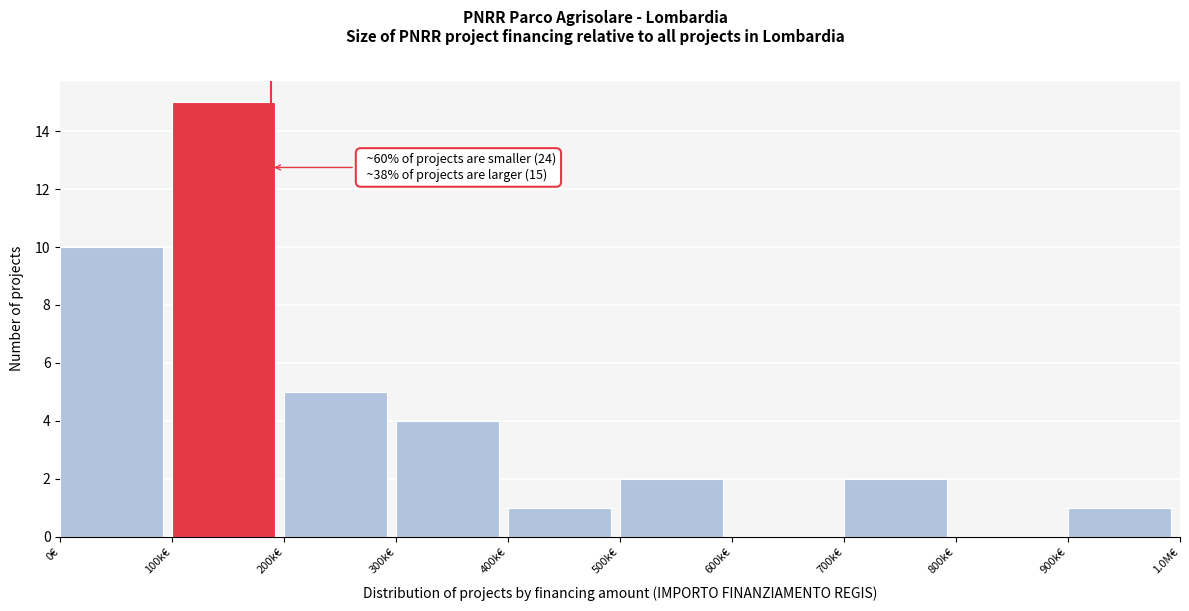

Reading right to left, list all the values displayed in this chart.

900k€=1	800k€=0	700k€=2	600k€=0	500k€=2	400k€=1	300k€=4	200k€=5	100k€=15	0€=10